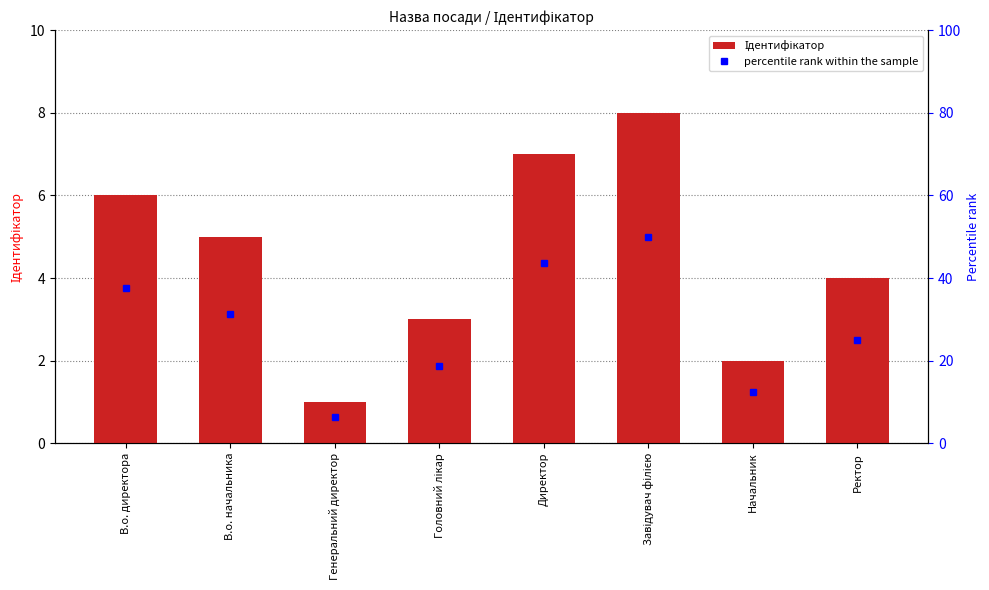

At which label is the value closest to 4?

Ректор